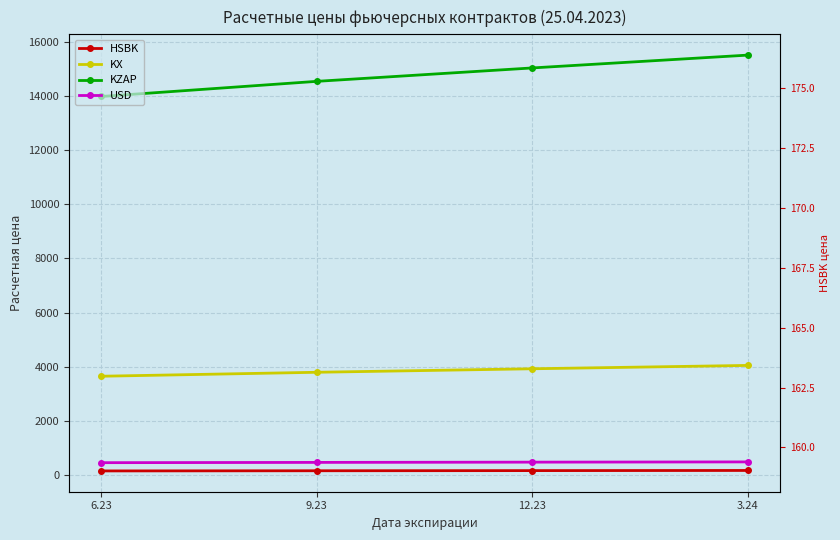

Rank the series at 9.23 from lowest to highest value.

HSBK, HSBK (right axis), USD, KX, KZAP